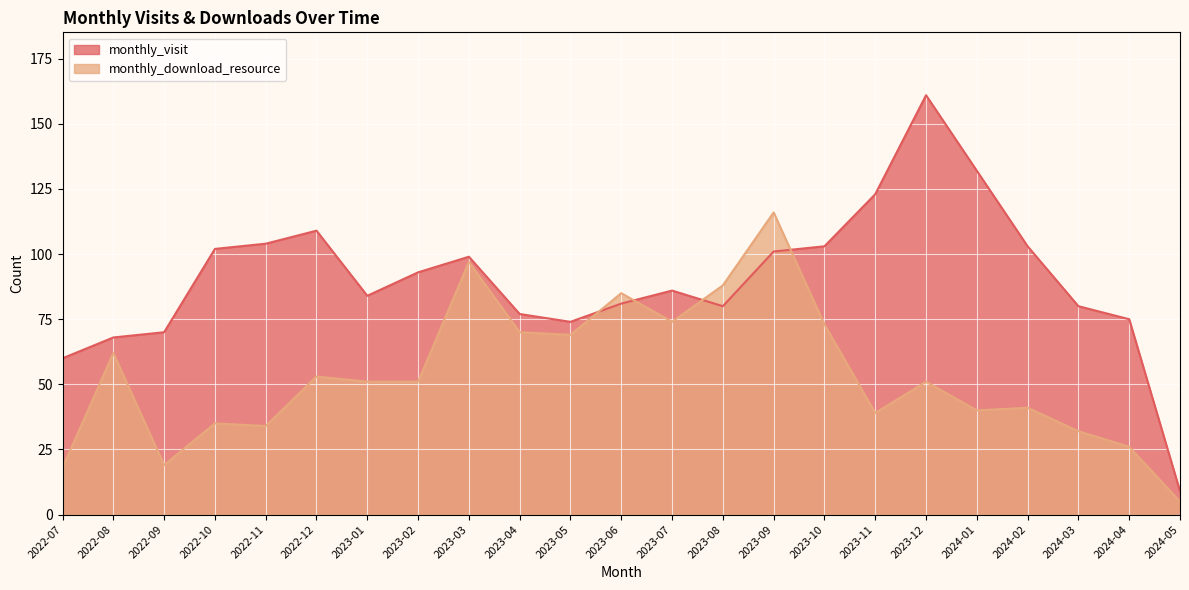

Which series ends up on top after the final intersection of monthly_visit and monthly_download_resource?

monthly_visit